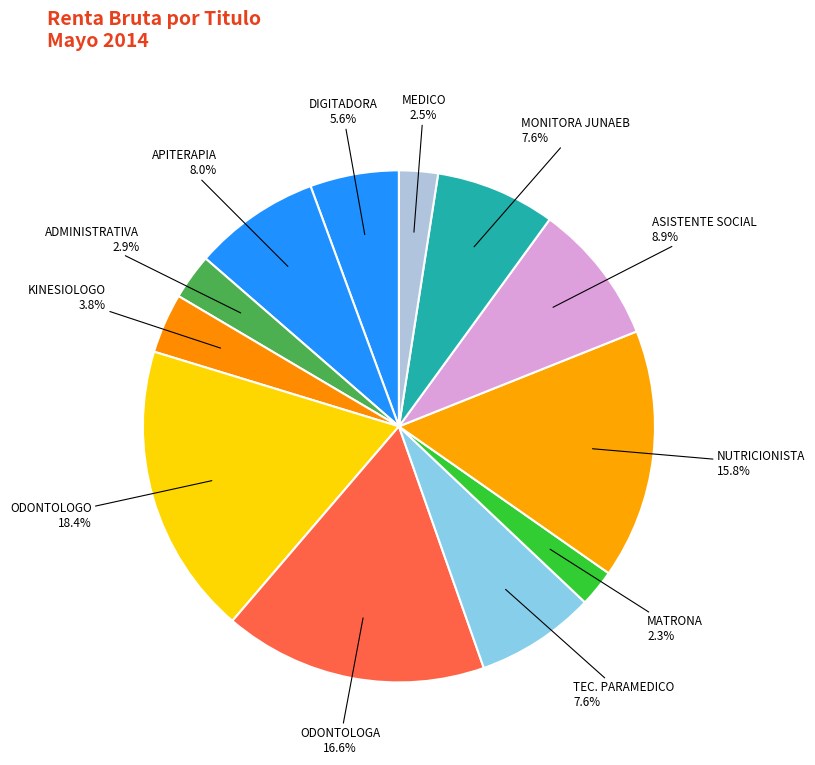

To the nearest percent, what is the combined percentage of TEC. PARAMEDICO and MEDICO?

10%